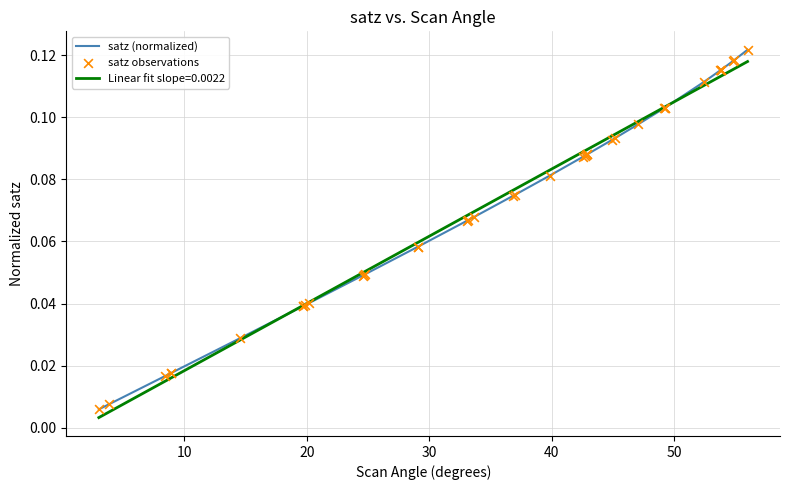

Which series has the largest total across all categories?

satz (normalized)